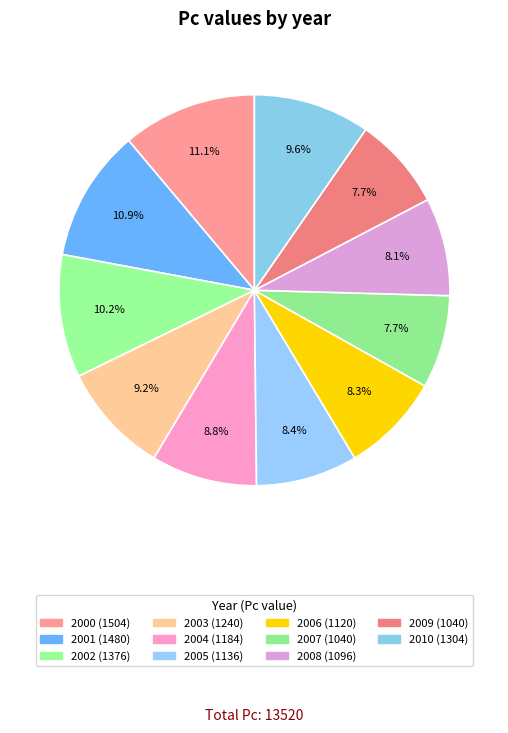

Count the number of slices in the pie.

11